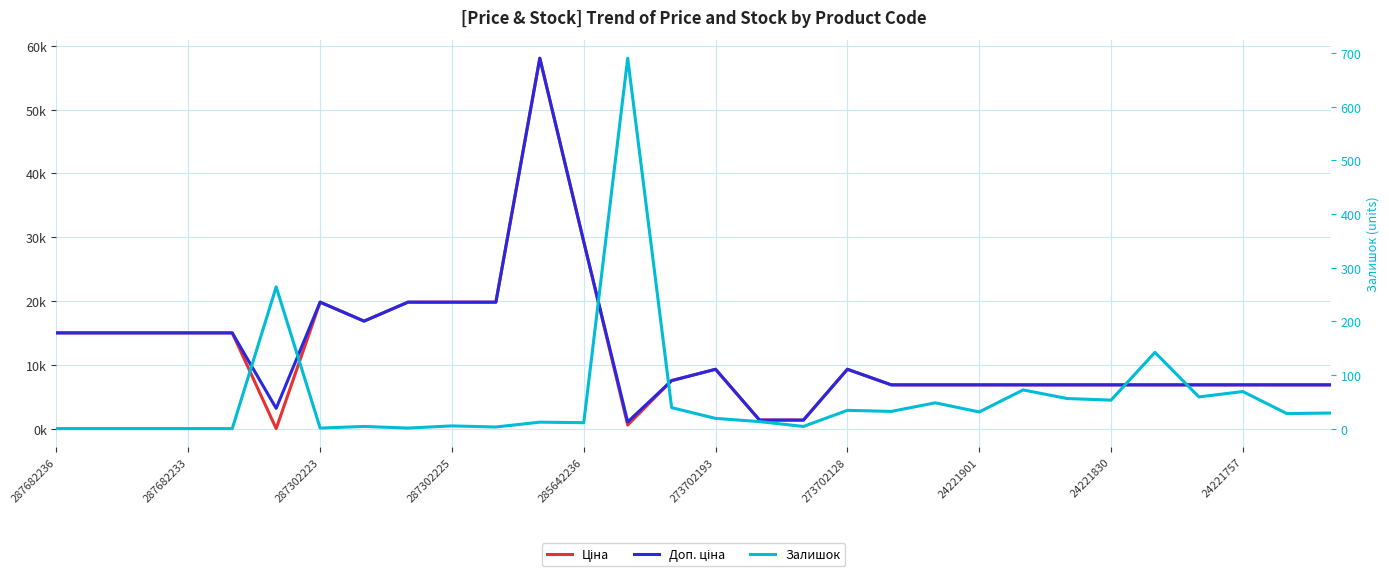

Reading left to right, transcribe all the data shown in this chart.

Ціна: 15019.2	15019.2	15019.2	15019.2	15019.2	32.0	19831.1	16863.2	19831.1	19831.1	19831.1	58037.0	29294.9	586.0	7545.9	9321.4	1366.3	1366.3	9321.4	6879.5	6879.5	6879.5	6879.5	6879.5	6879.5	6879.5	6879.5	6879.5	6879.5	6879.5
Доп. ціна: 15019.2	15019.2	15019.2	15019.2	15019.2	3205.0	19831.1	16863.2	19831.1	19831.1	19831.1	58037.0	29294.9	1074.5	7545.9	9321.4	1366.0	1366.0	9321.4	6879.5	6879.5	6879.5	6879.5	6879.5	6879.5	6879.5	6879.5	6879.5	6879.5	6879.5
Залишок: 0.0	0.0	0.0	0.0	0.0	264.0	1.0	4.0	1.0	5.0	3.0	12.0	11.0	690.0	39.0	19.0	13.0	4.0	34.0	32.0	48.0	31.0	72.0	56.0	53.0	142.0	59.0	69.0	28.0	29.0